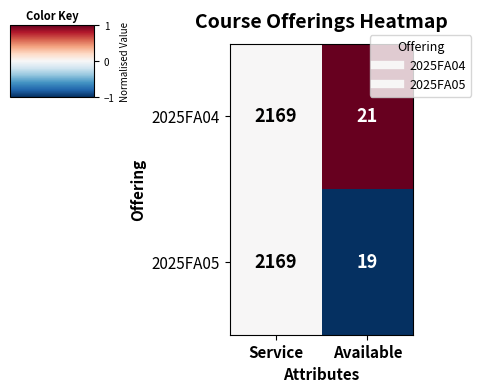

What is the maximum value shown in the chart?

2169